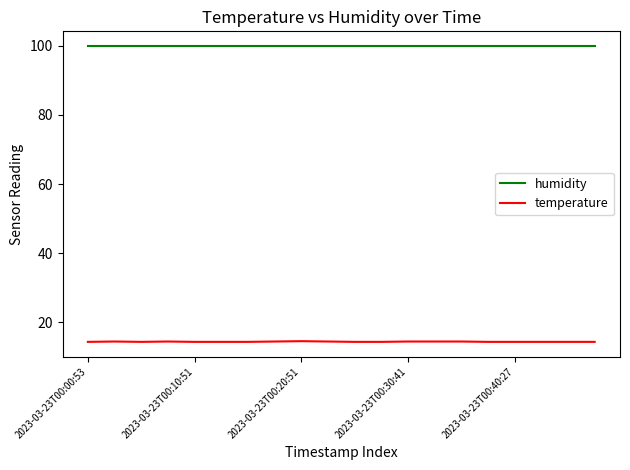

Rank the series by their average value, from highest to lowest.

humidity, temperature